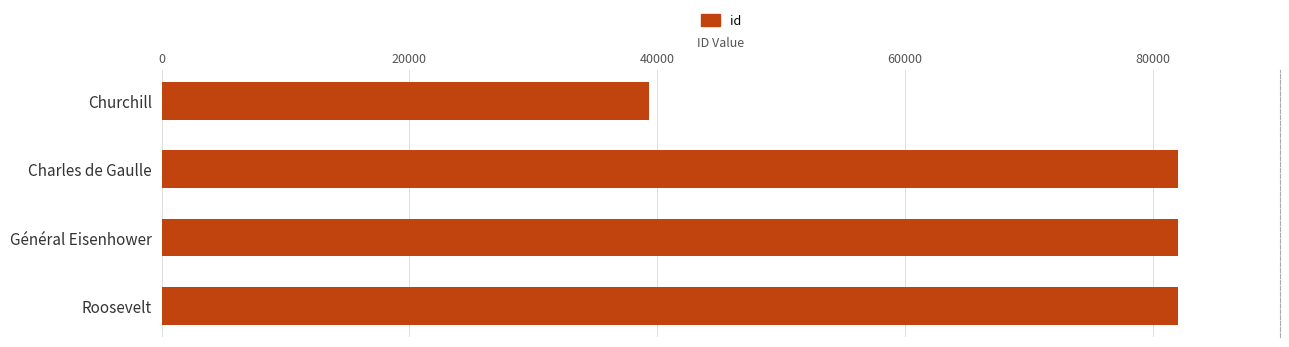

What is the change in value from Churchill to Roosevelt?

+42722